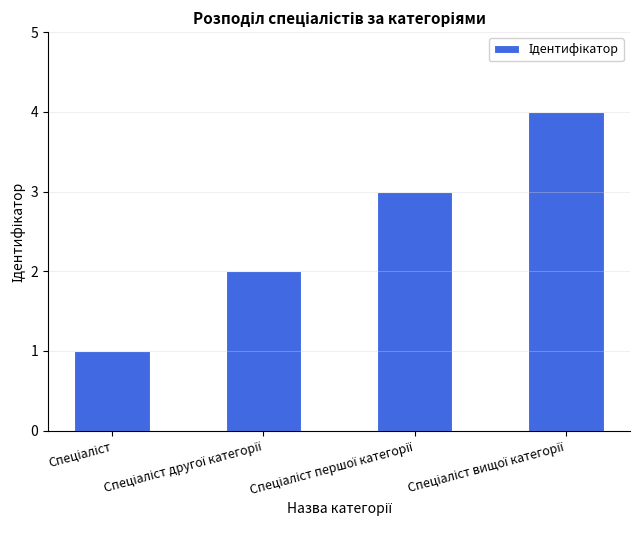

What is the difference between the maximum and minimum values?

3